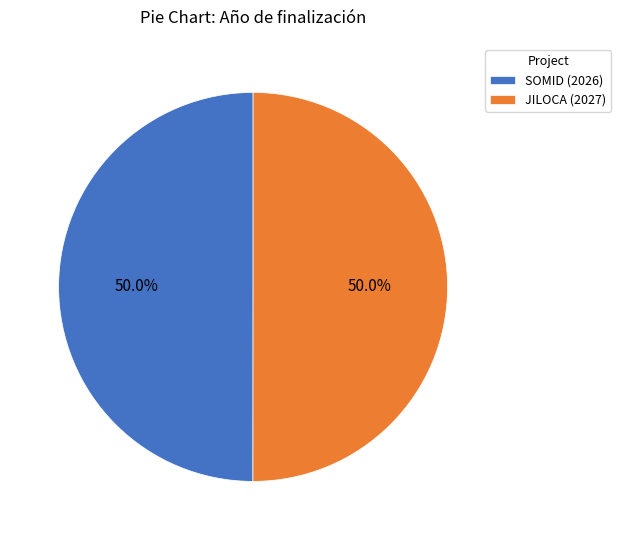

Approximately how many times larger is the value at SOMID (2026) compared to JILOCA (2027)?

1.0